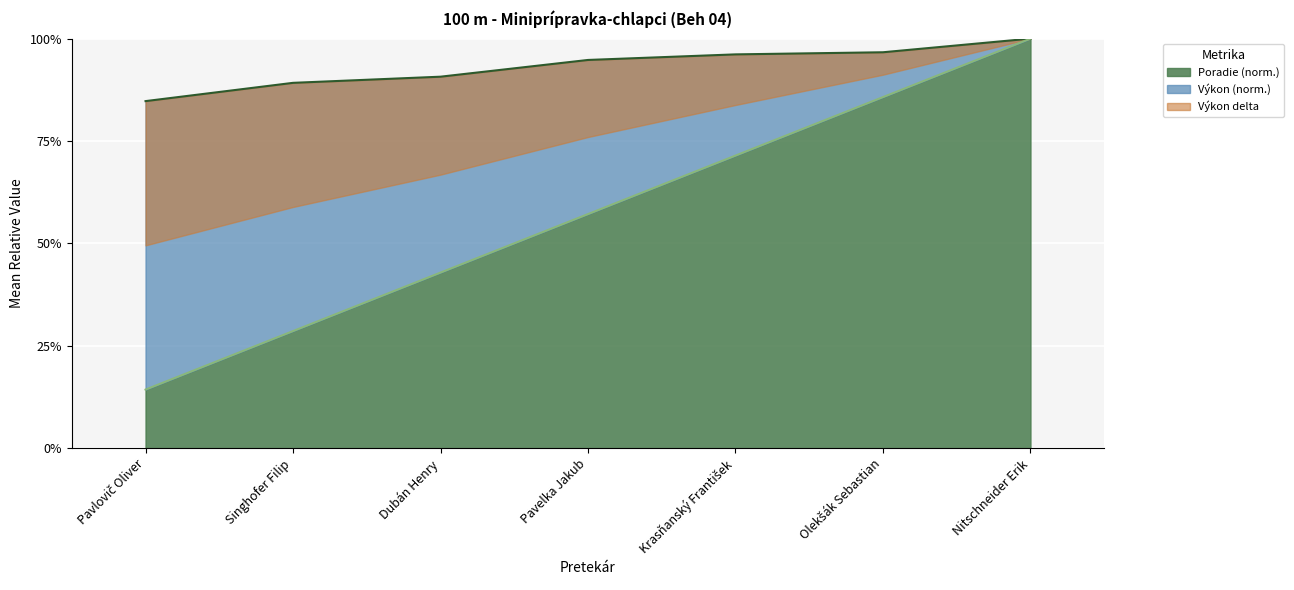

What is the difference between the values at Dubán Henry and Singhofer Filip?

0.1